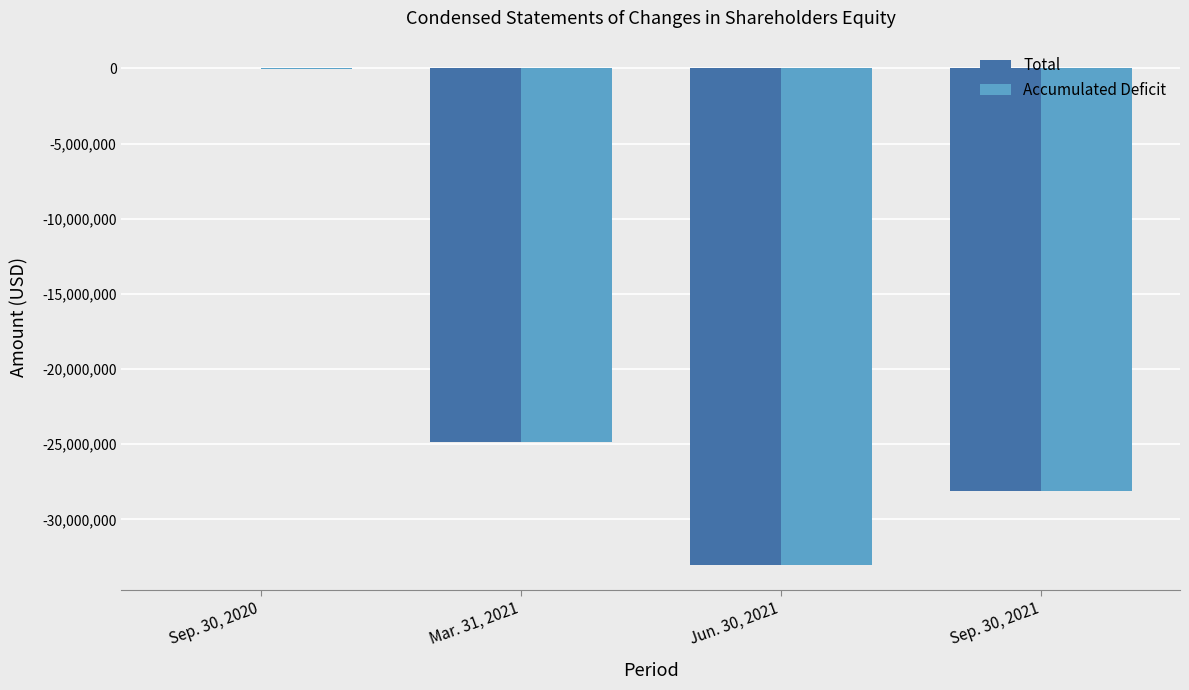

Which label corresponds to the largest value in the chart?

Sep. 30, 2020